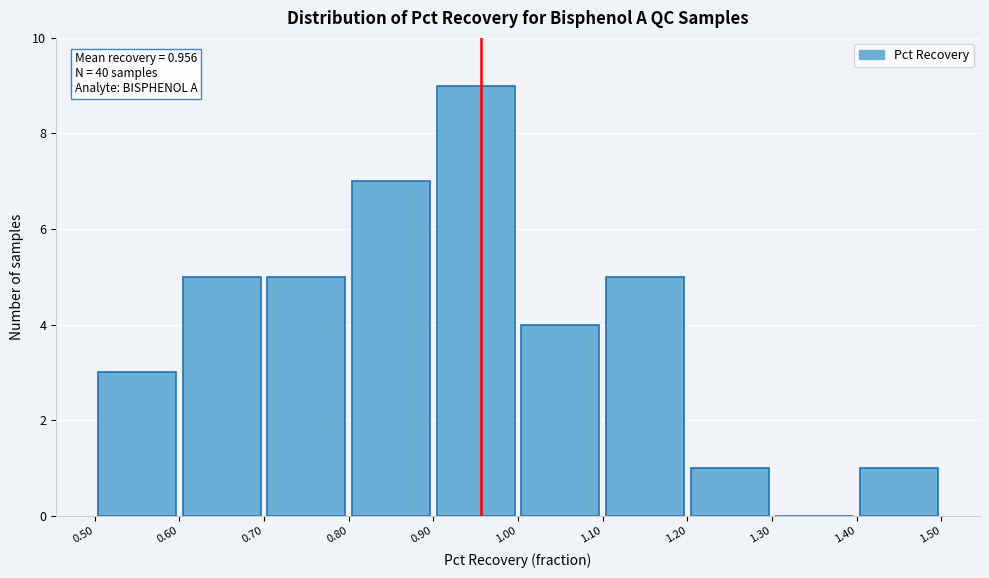

Over which range of the x-axis is the bar tallest?

0.90 to 1.00